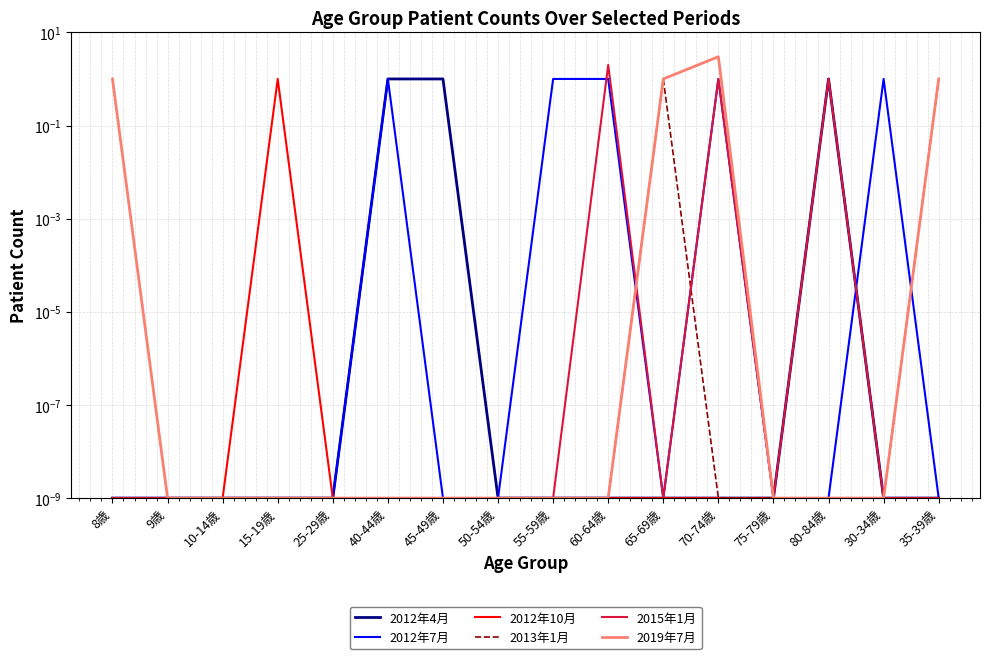

Which has a higher value, 45-49歳 or 25-29歳?

45-49歳